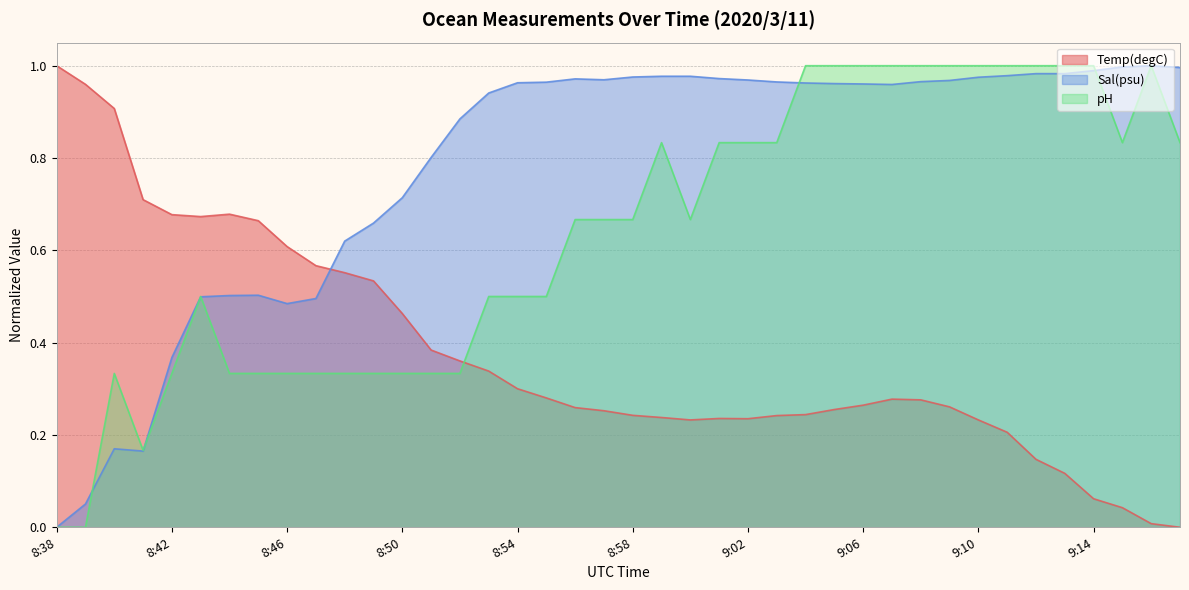

True or false: Temp(degC) has more than 1 interior local peaks.

True